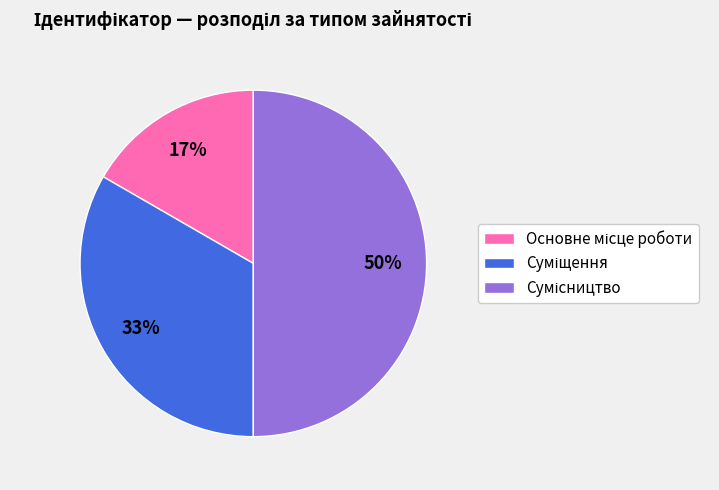

To the nearest percent, what is the average slice percentage?

33%